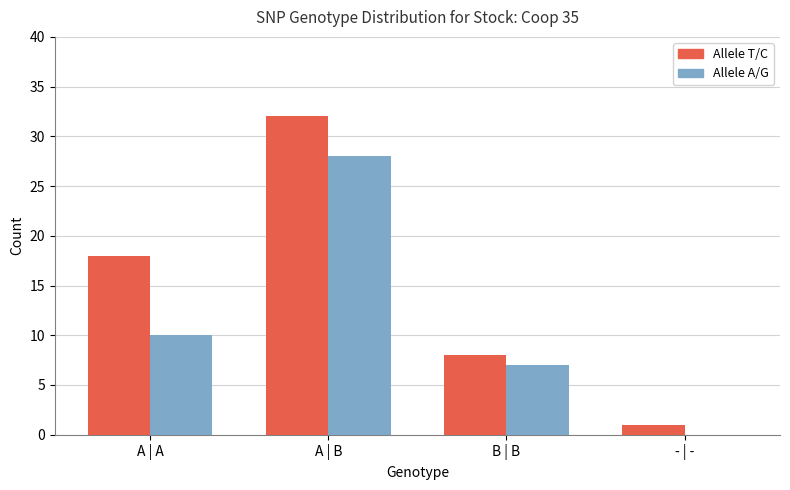

How many series are shown in this chart?

2